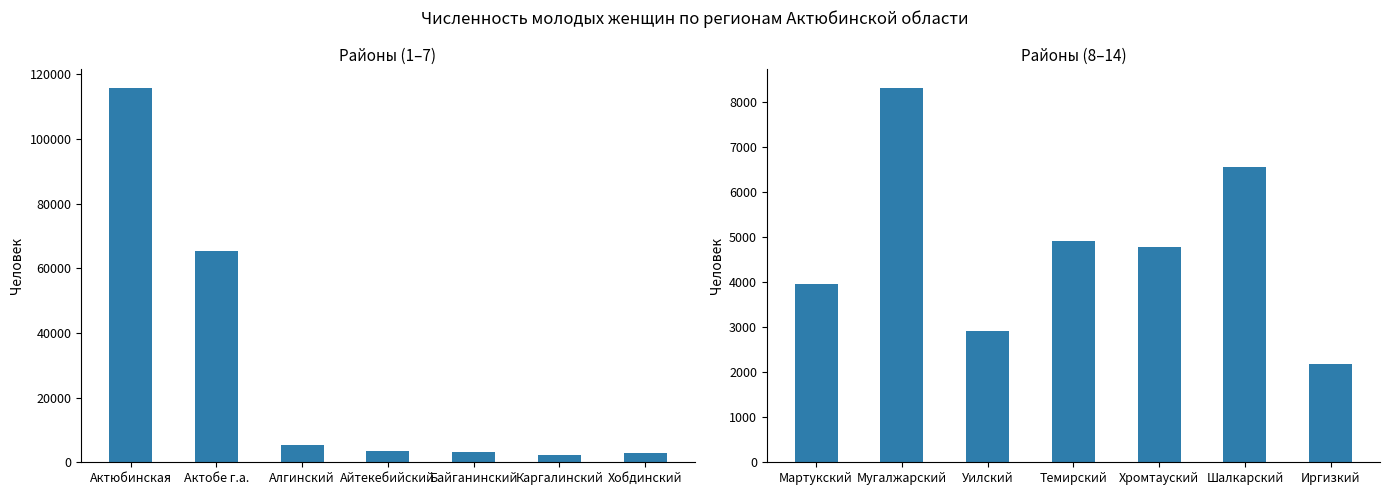

The value of 2015 at Иргизкий is 2135. True or false?

True